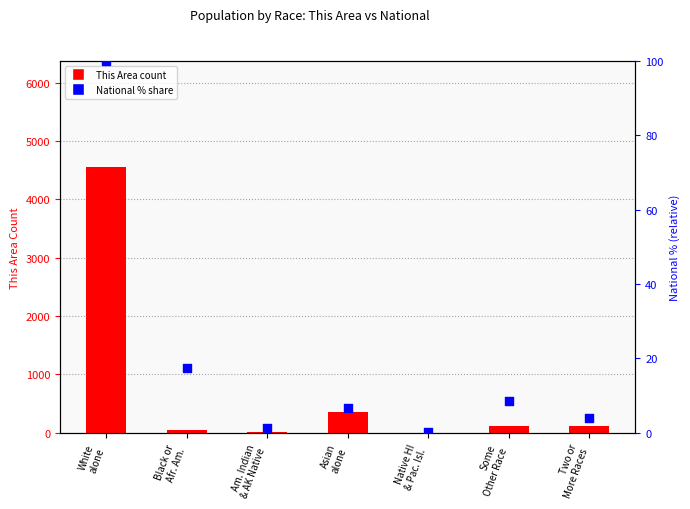

What is the total value across all series at Some
Other Race?

123.5